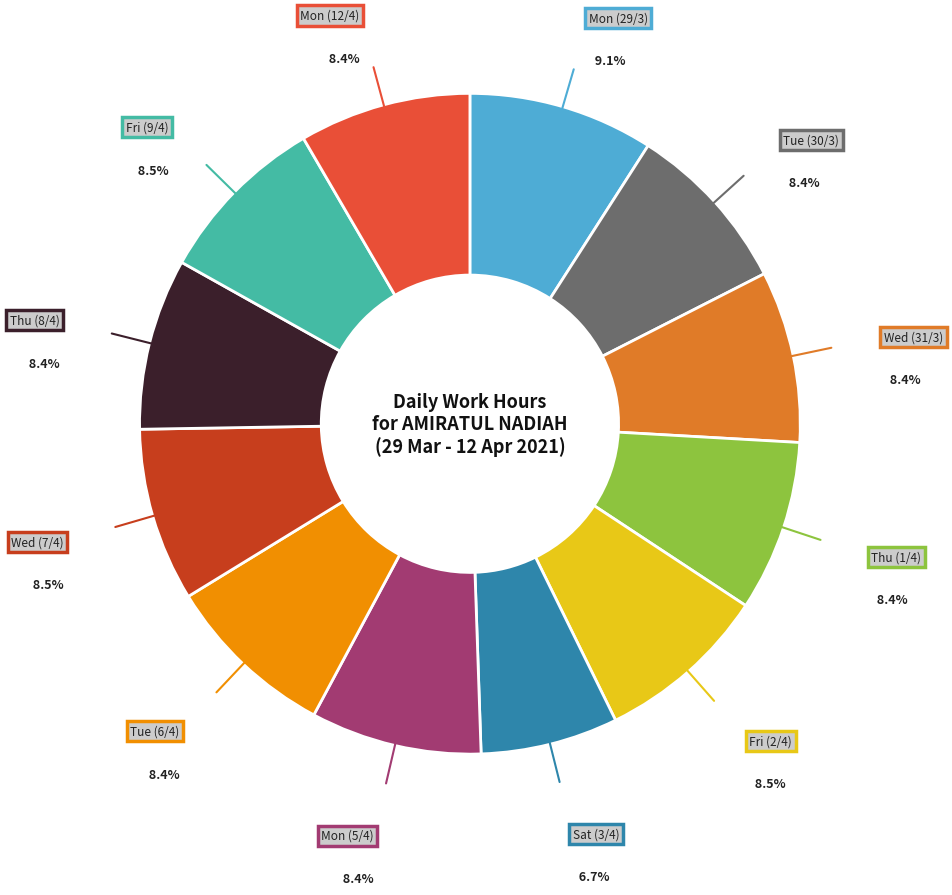

Is there a majority slice in this chart?

No